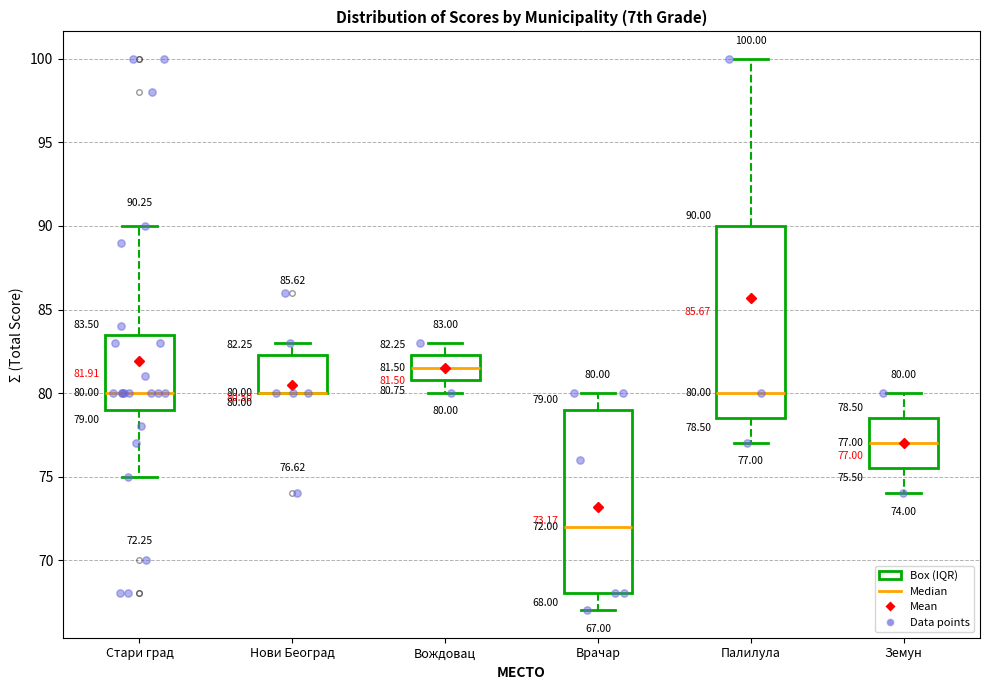

Comparing the boxes themselves (not the whiskers), which one is the tallest?

Палилула